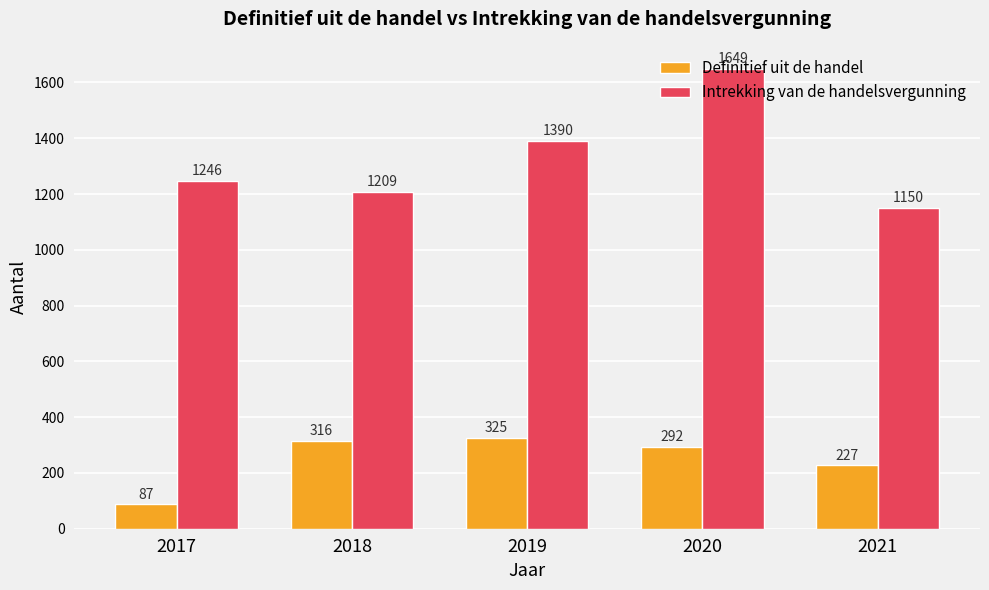

Reading left to right, transcribe all the data shown in this chart.

Definitief uit de handel: 87	316	325	292	227
Intrekking van de handelsvergunning: 1246	1209	1390	1649	1150